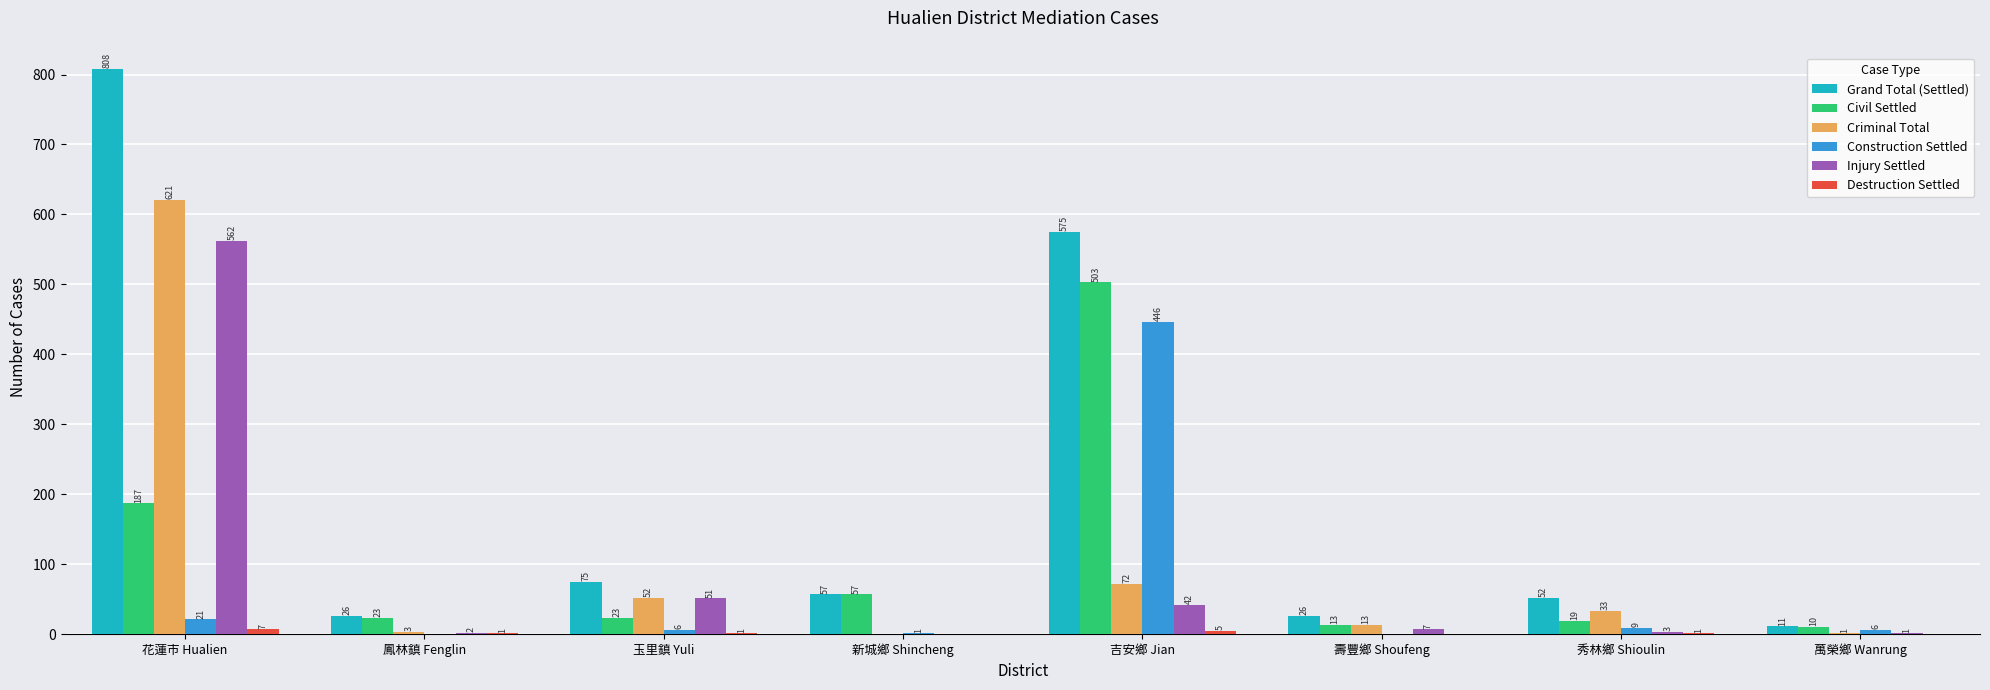

Where does the Civil Settled series first go above 23?

花蓮市 Hualien